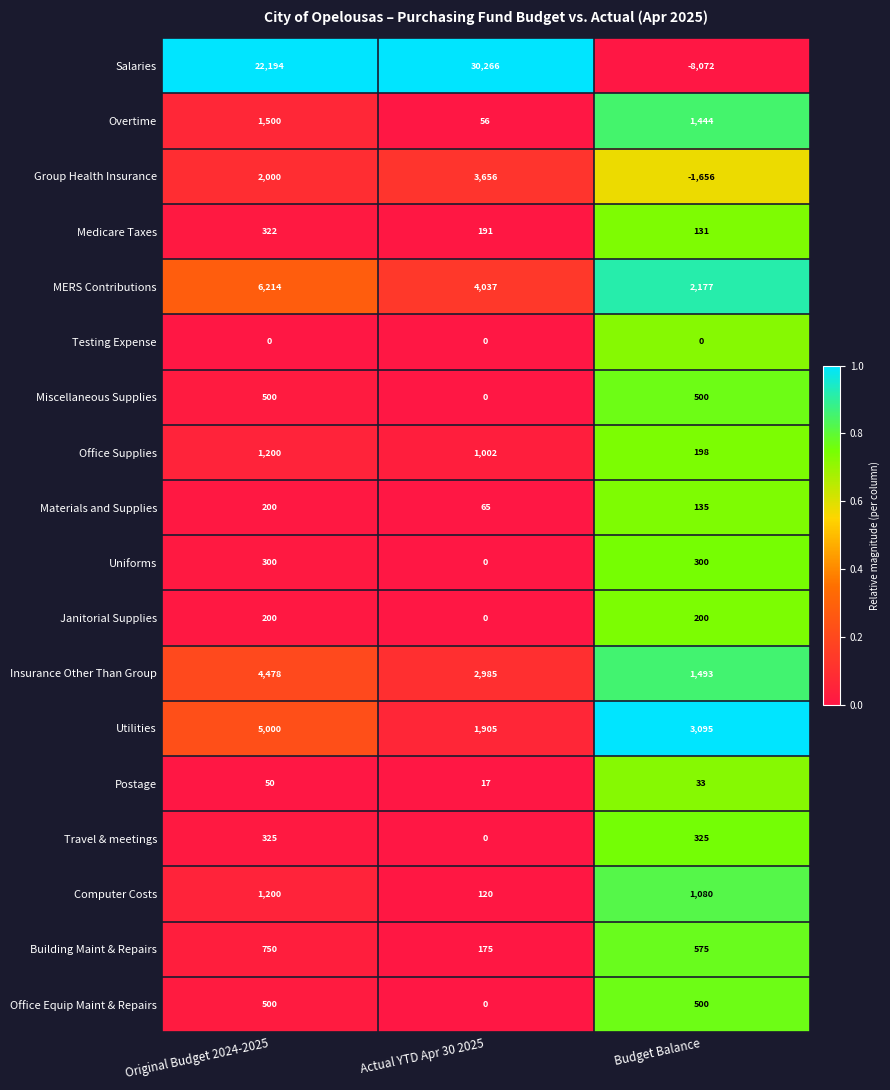

What is the difference between the maximum and minimum values in the Postage series?

33